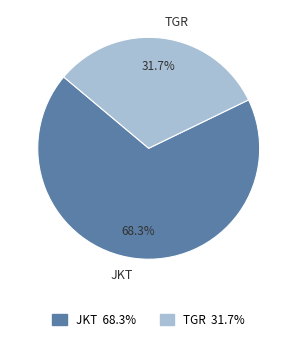

Count the number of slices in the pie.

2